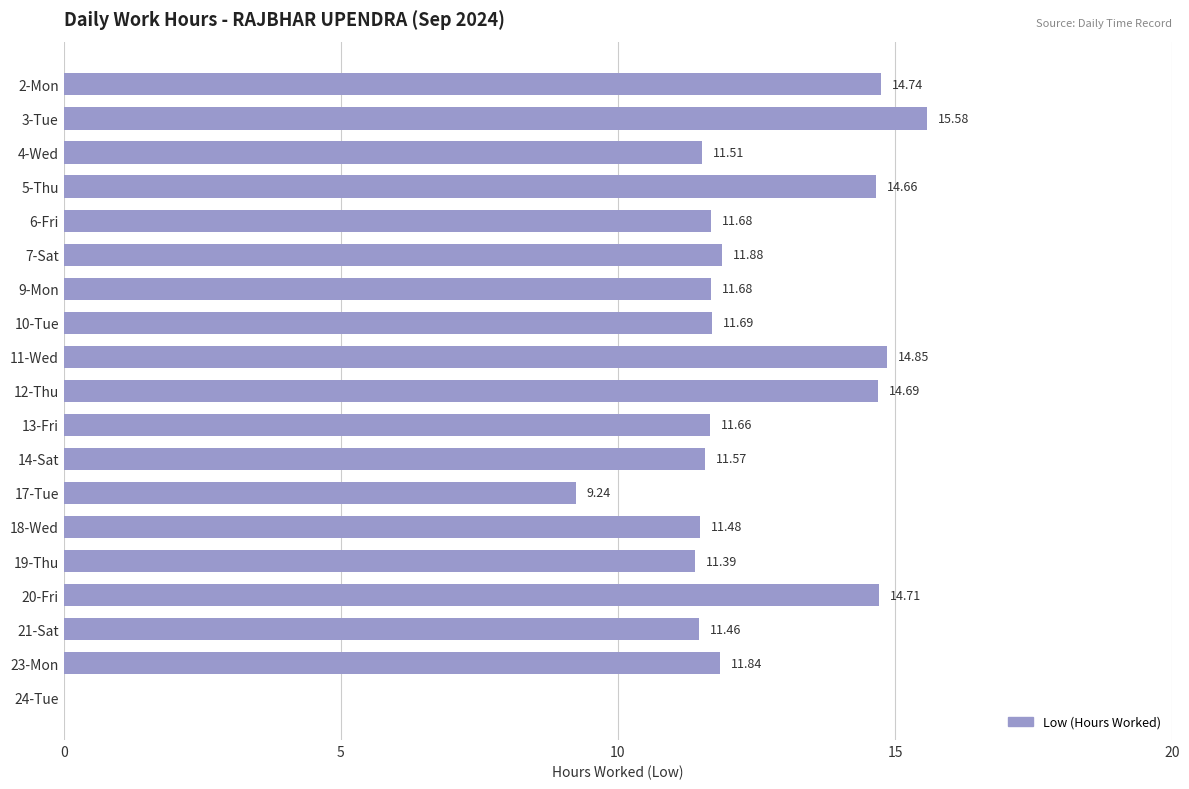

What is the greatest value displayed?

15.6